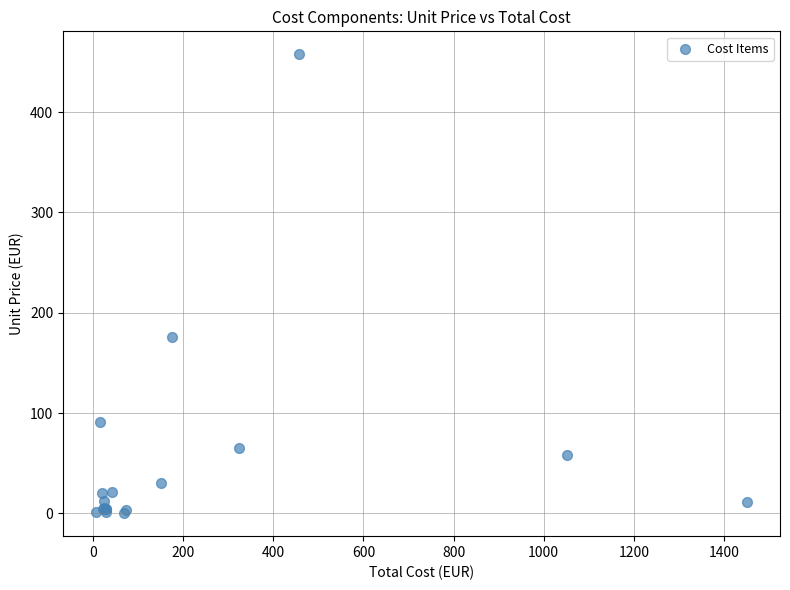

What Y value in the scatter plot is closest to 228?

176.0